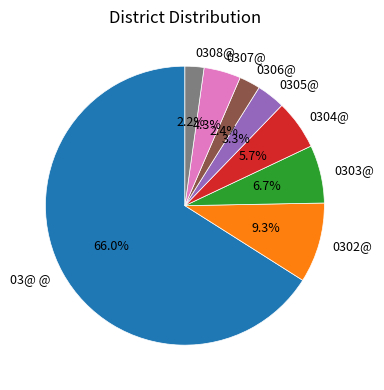

How many slices are in this pie chart?

8